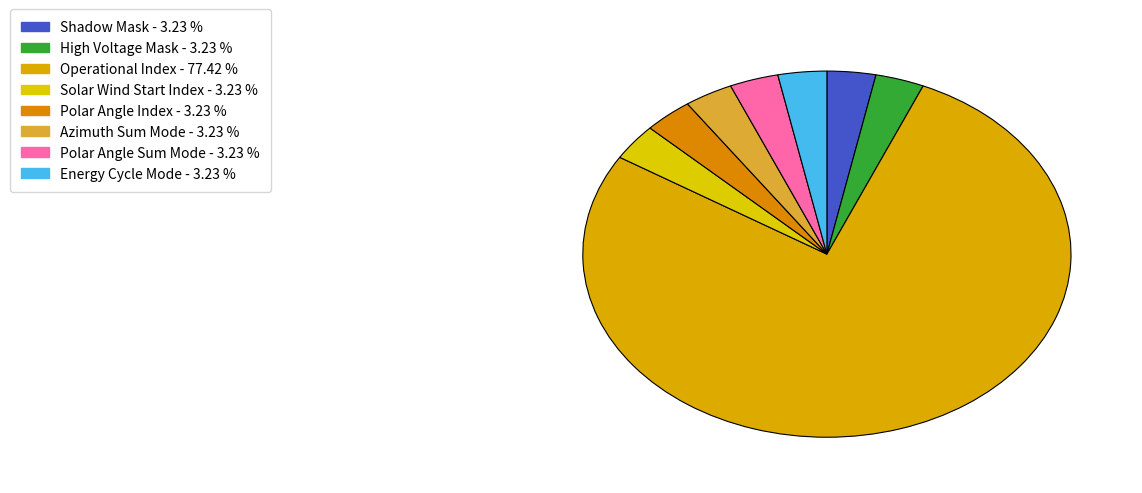

The Polar Angle Index slice represents 1% of the pie. True or false?

False